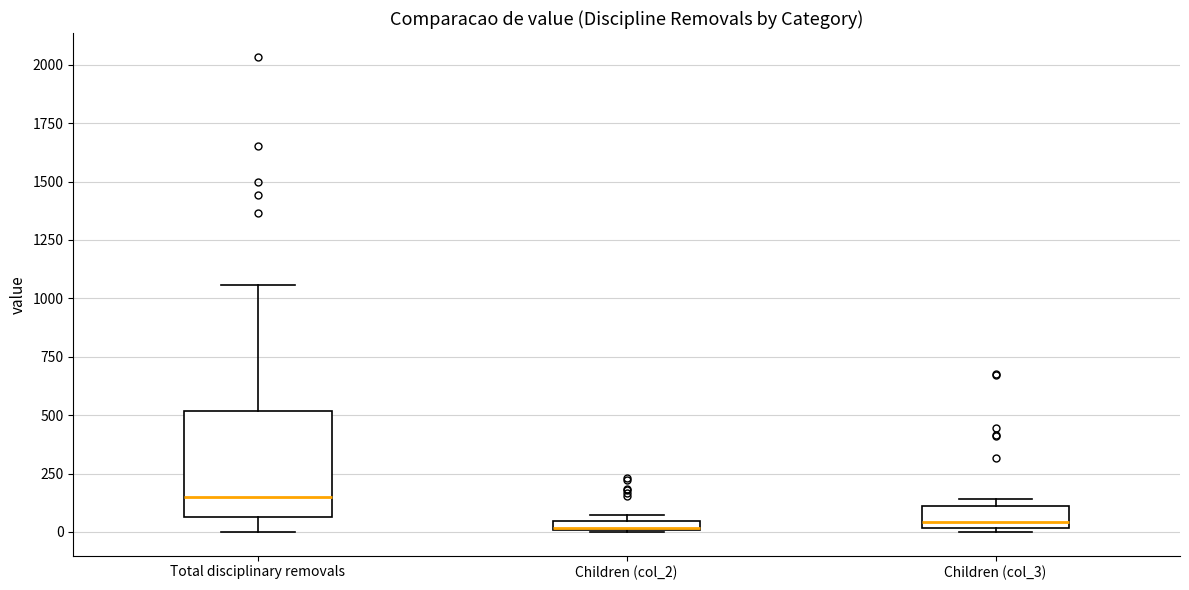

Comparing the boxes themselves (not the whiskers), which one is the tallest?

Total disciplinary removals